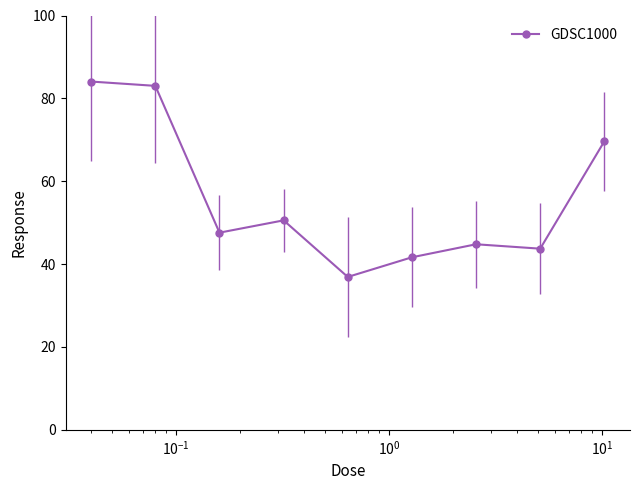

How many interior local peaks (higher than both neighbors) does the data have?

2